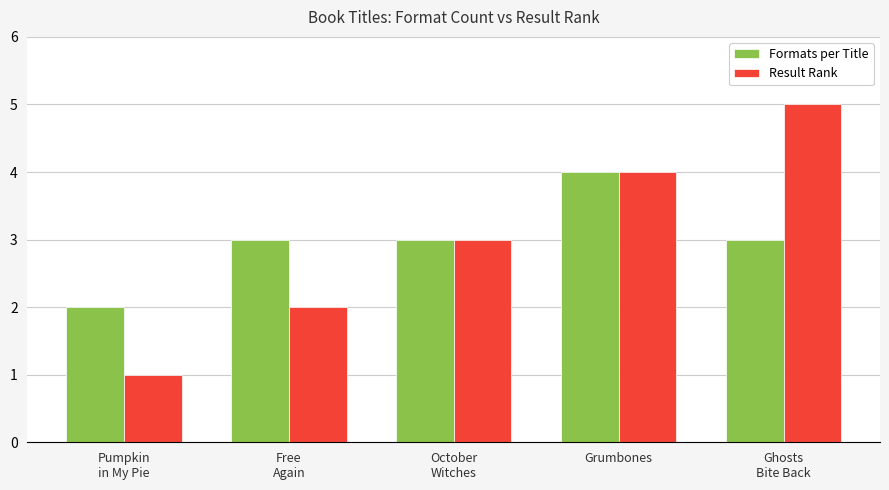

How many data points does each series have?

5